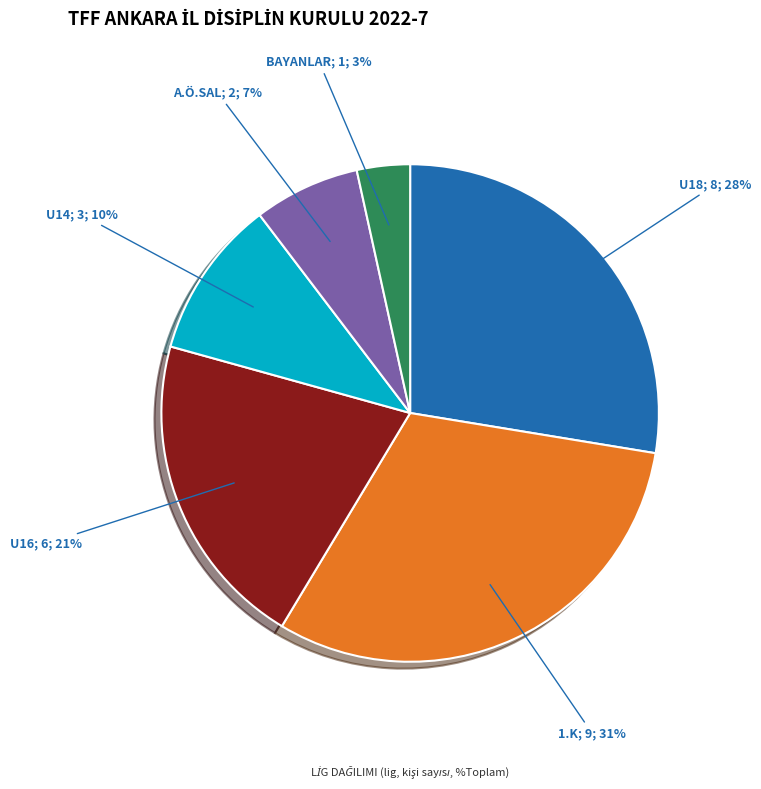

Does any single category account for the majority?

No